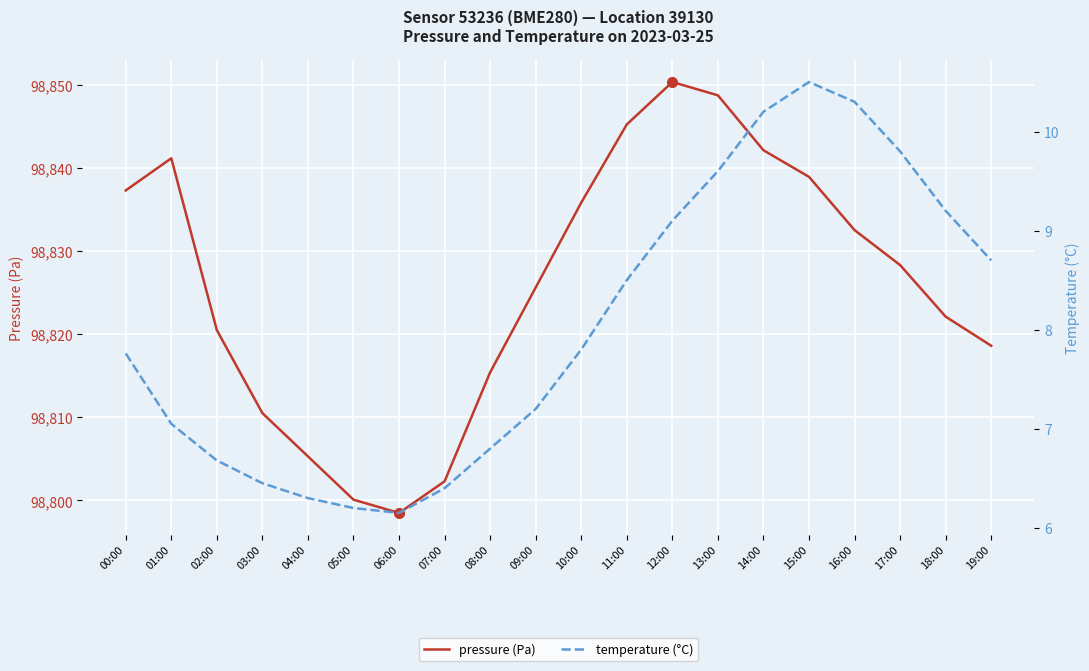

What is the smallest value displayed?

6.2